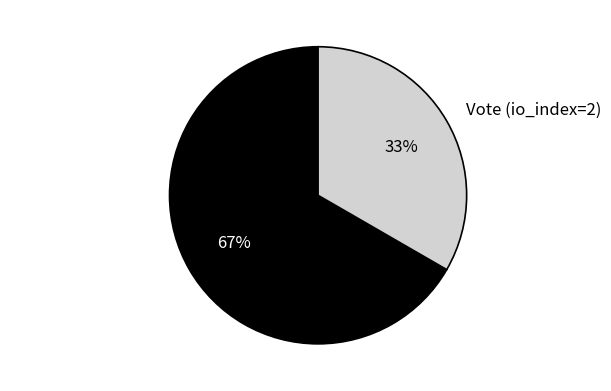

Which category has the biggest portion of the pie?

Regular (io_index=4)